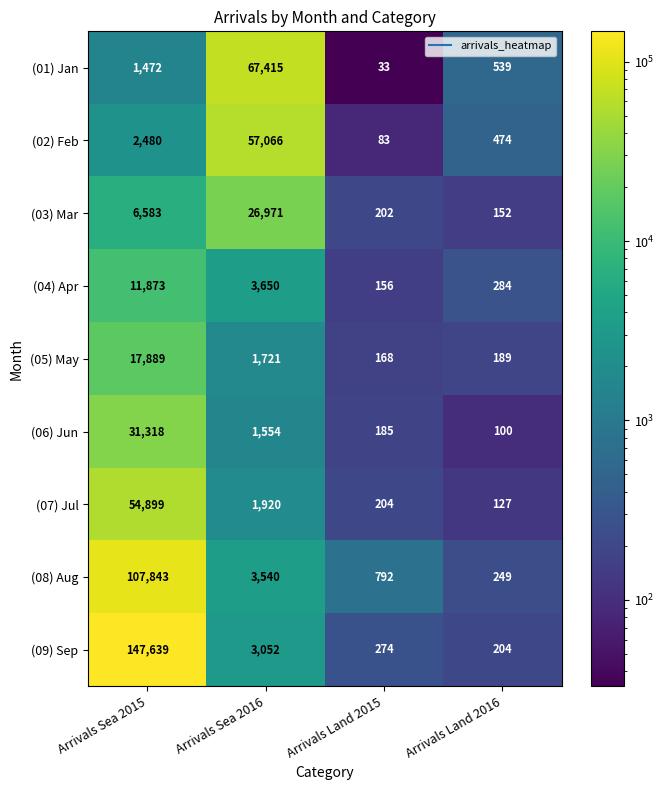

What is the total value across all series at Arrivals Sea 2016?

166889